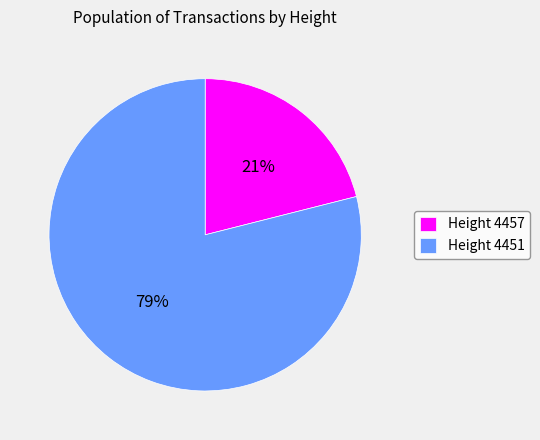

Which has a higher value, Height 4457 or Height 4451?

Height 4451